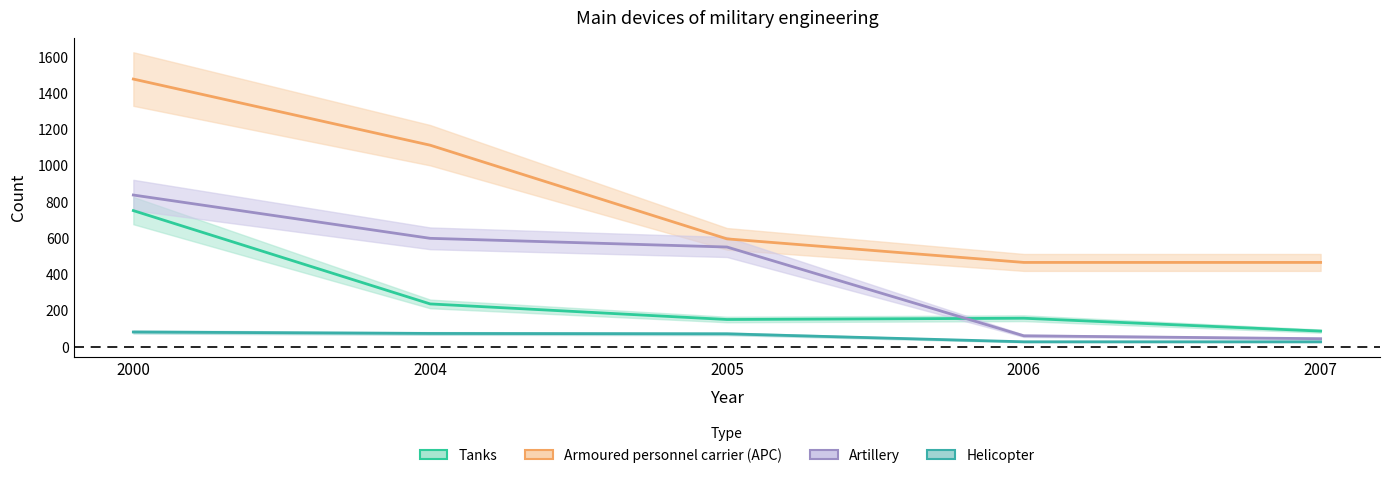

At which label does Tanks first exceed 159?

2000